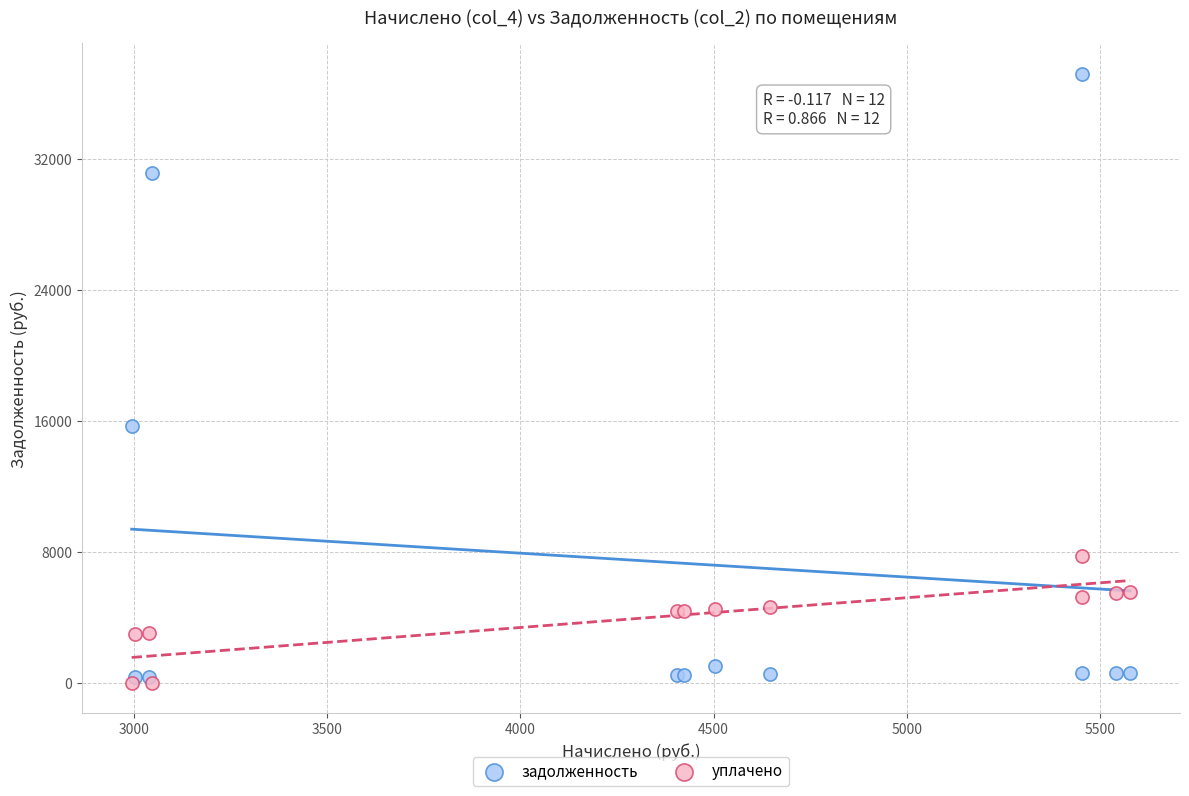

In the задолженность series, what Y value is closest to 18787?

15713.6